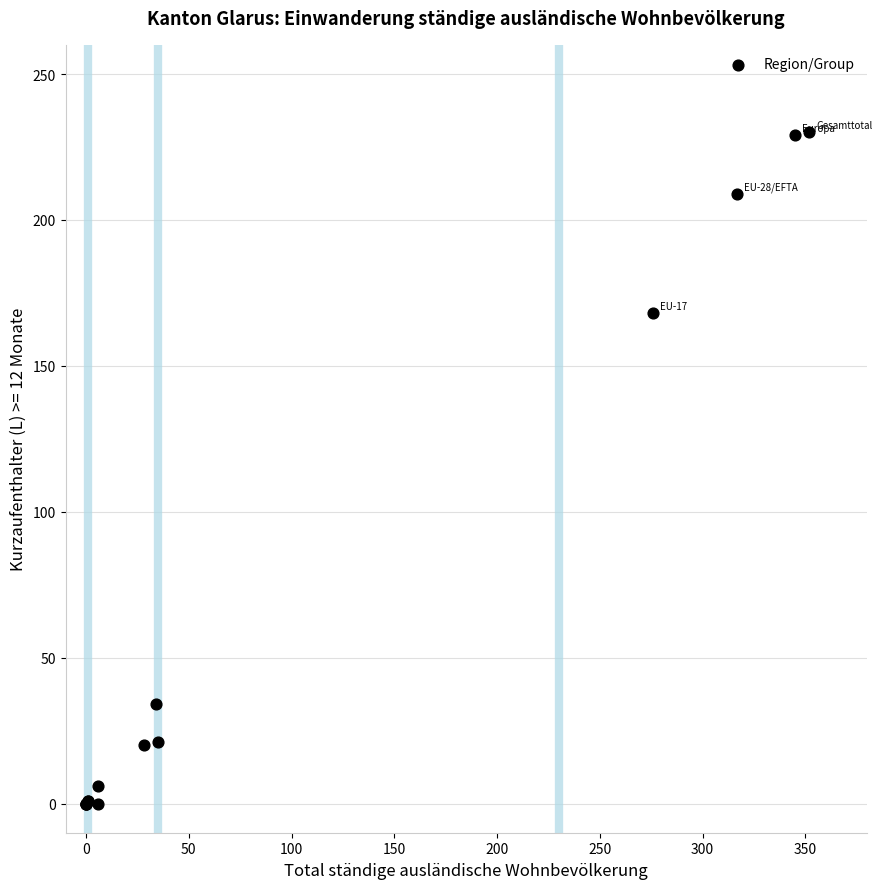

What Y value in the scatter plot is closest to 115?

168